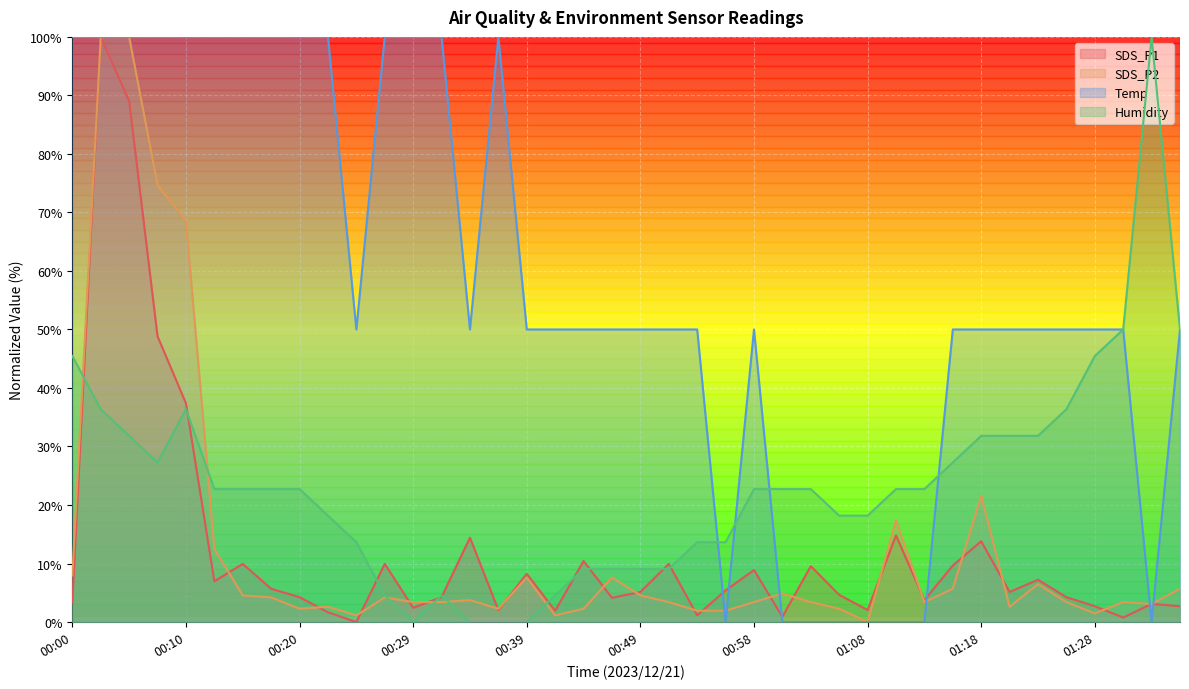

How many lines are shown in the chart?

4